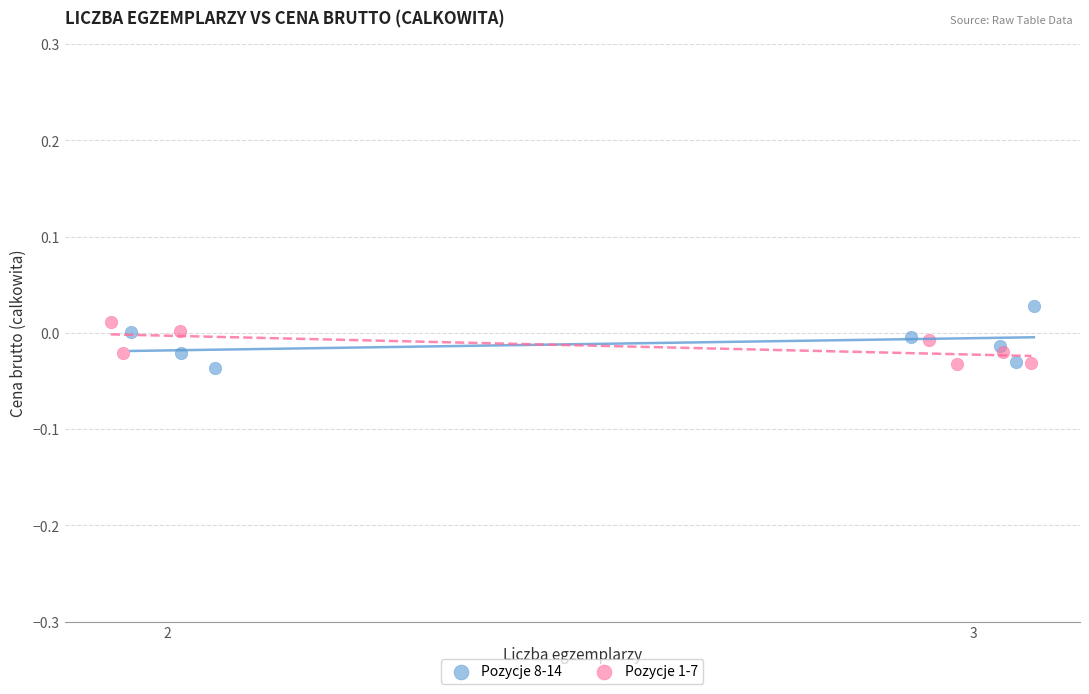

What are all the series names shown in the legend?

Pozycje 8-14, Pozycje 1-7